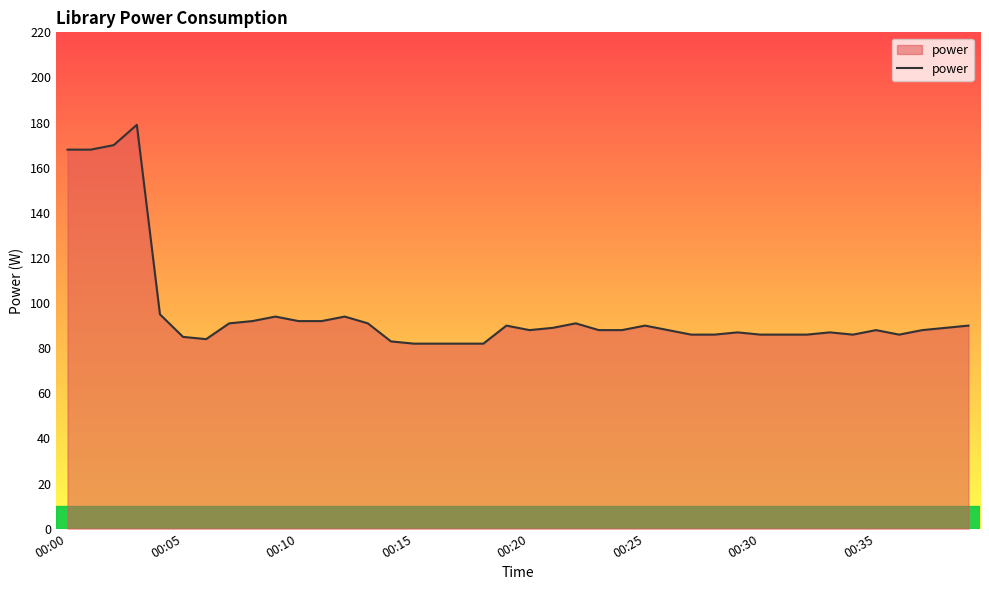

Does the chart have visible grid lines?

No